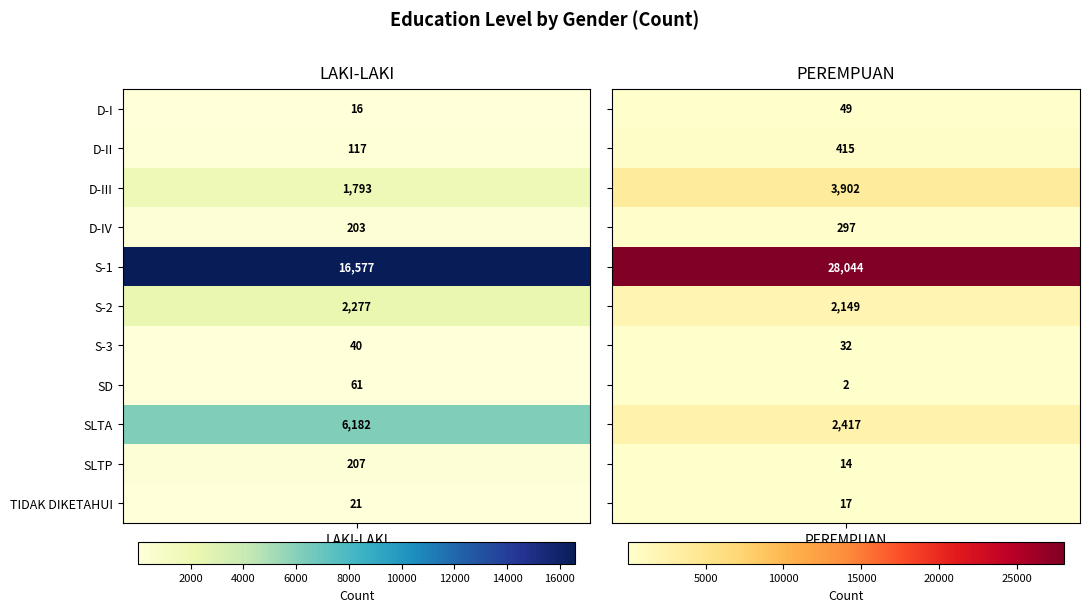

Is it true that S-3 equals 40 at 0?

True